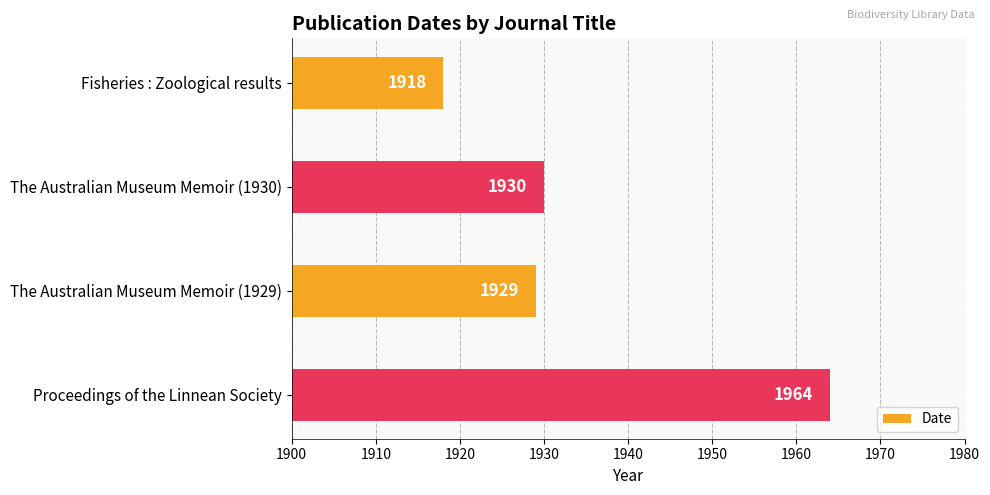

How many bars are there in total?

4